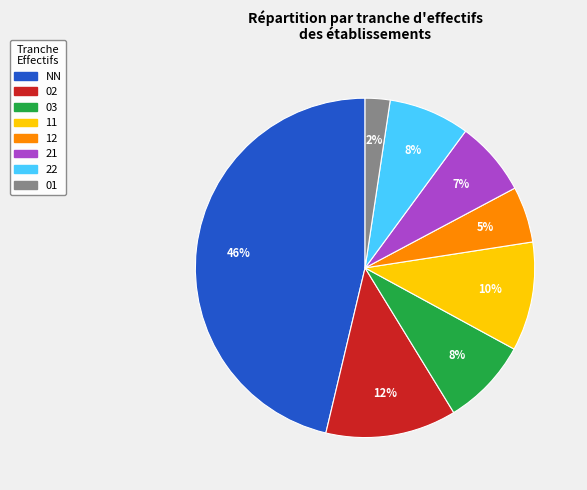

Is there a majority slice in this chart?

No